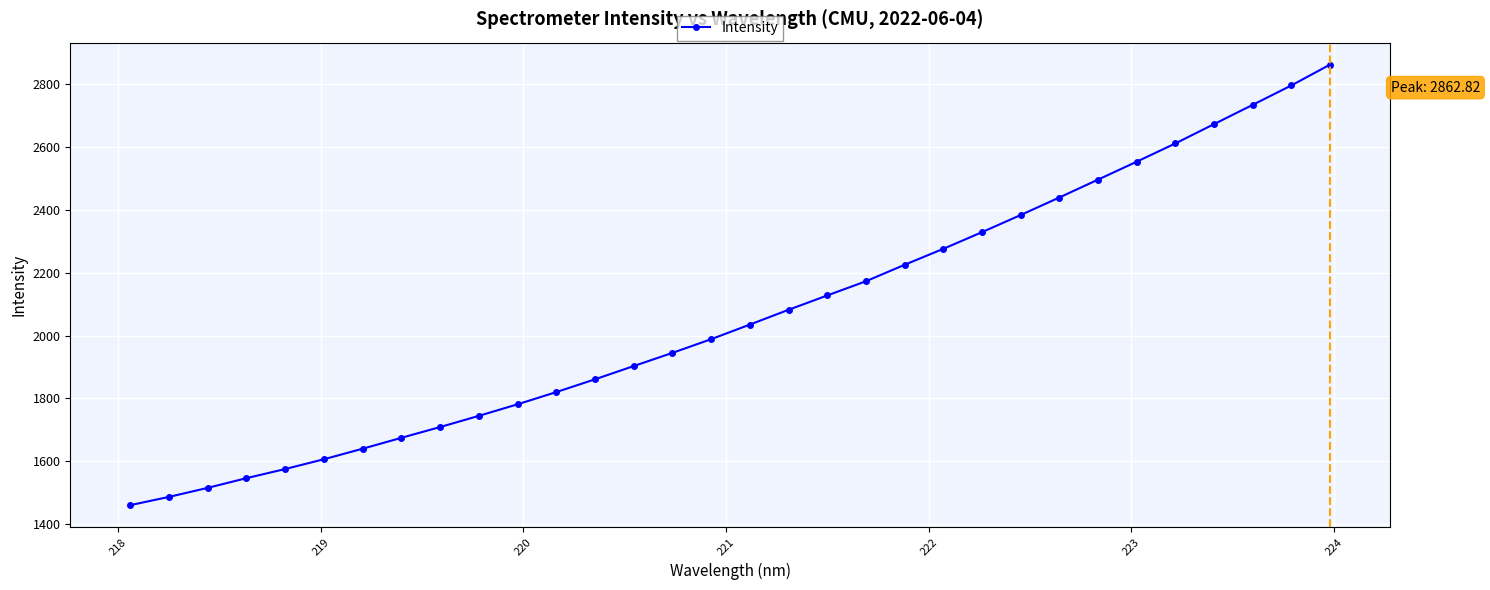

What is the value of the 26th point from the left?

2496.6